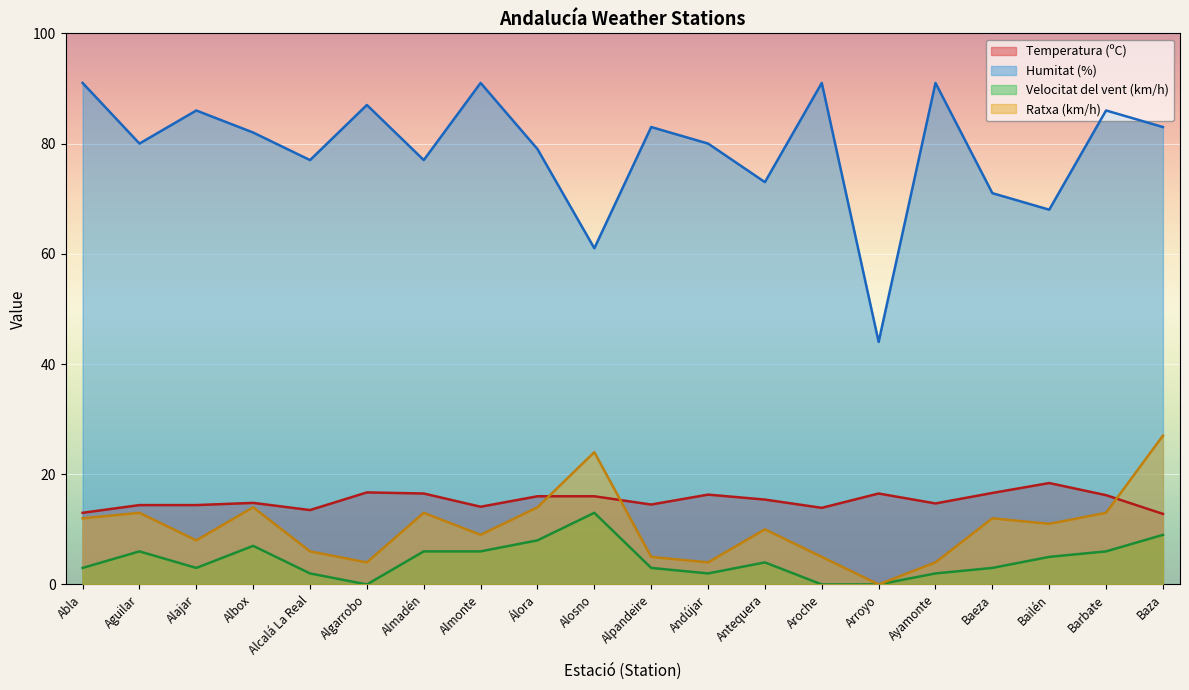

Which series changed the most between Aguilar and Álora?

Velocitat del vent (km/h)